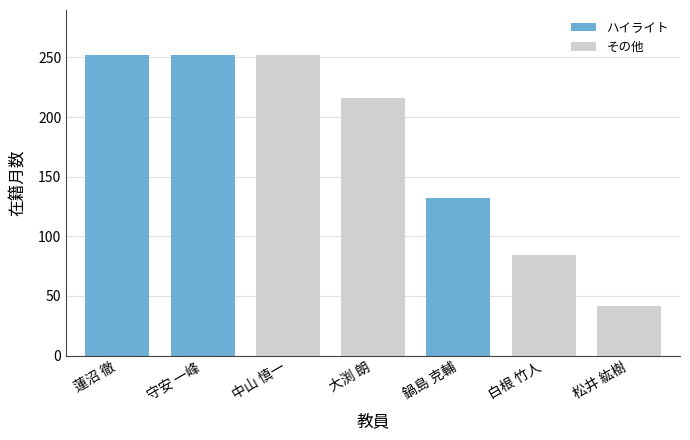

What is the label of the 3rd bar from the left?

中山 慎一